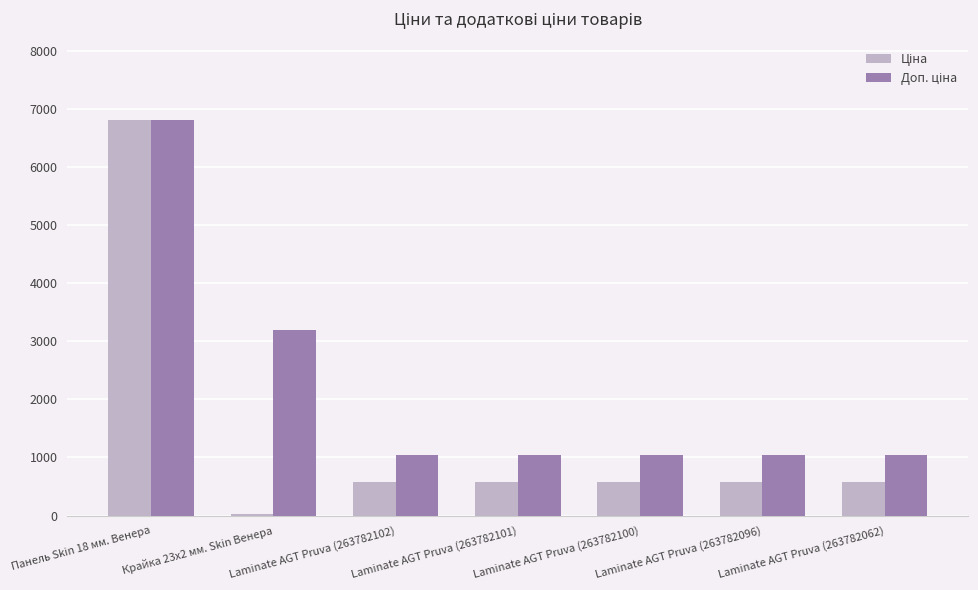

How many categories are shown in the chart?

7